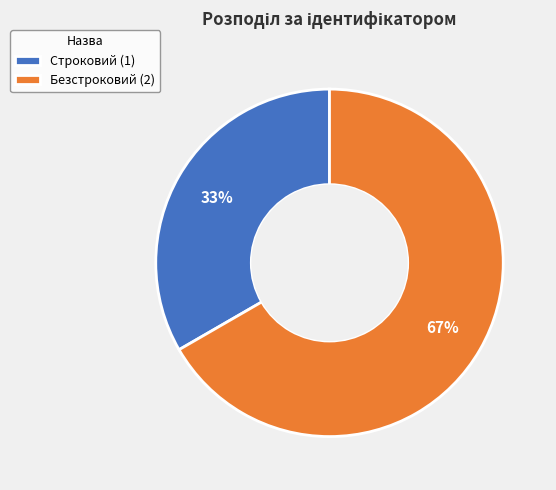

The Безстроковий slice represents 67% of the pie. True or false?

True